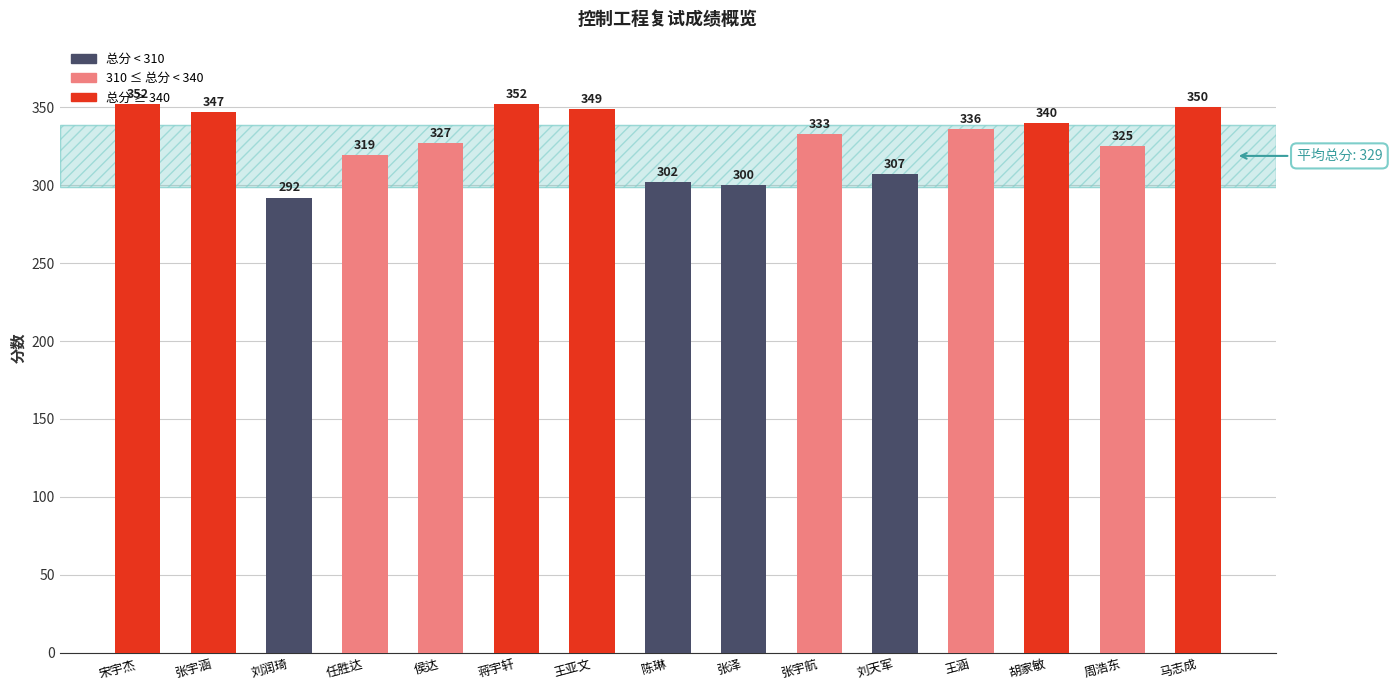

What is the sum of the values at 蒋宇轩 and 任胜达?

671